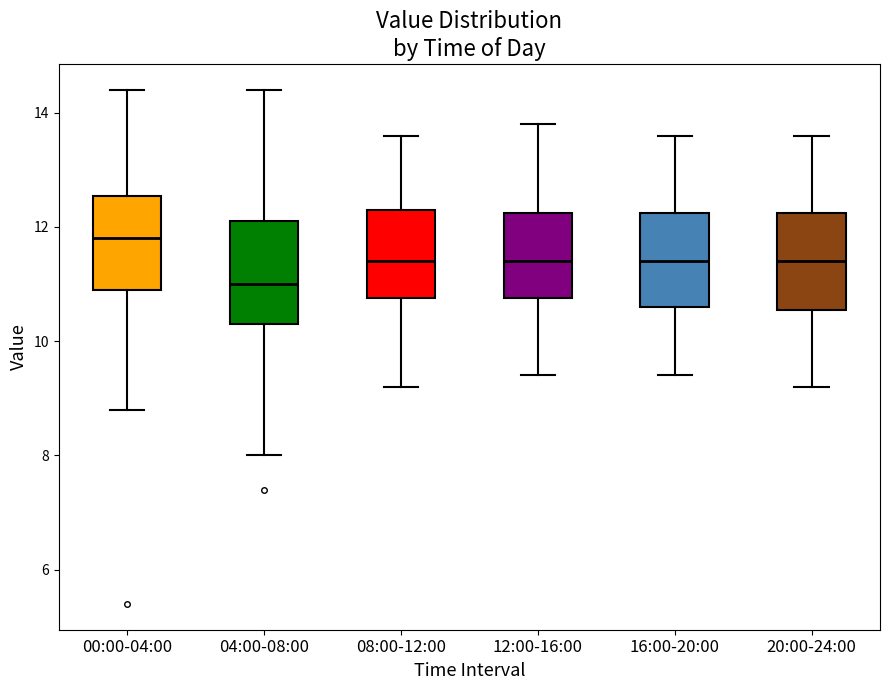

Reading left to right, transcribe this box plot: for each box, give where its median line is, the range the box spans, and where its two whiskers end, as read against the y-axis. The values are not printed on the chart, so give them approximately, as read against the axis.

00:00-04:00: median 11.8, box 11.0 to 12.6, whiskers 8.8 to 14.4
04:00-08:00: median 11.0, box 10.4 to 12.2, whiskers 8.0 to 14.4
08:00-12:00: median 11.4, box 10.8 to 12.4, whiskers 9.2 to 13.6
12:00-16:00: median 11.4, box 10.8 to 12.2, whiskers 9.4 to 13.8
16:00-20:00: median 11.4, box 10.6 to 12.2, whiskers 9.4 to 13.6
20:00-24:00: median 11.4, box 10.6 to 12.2, whiskers 9.2 to 13.6